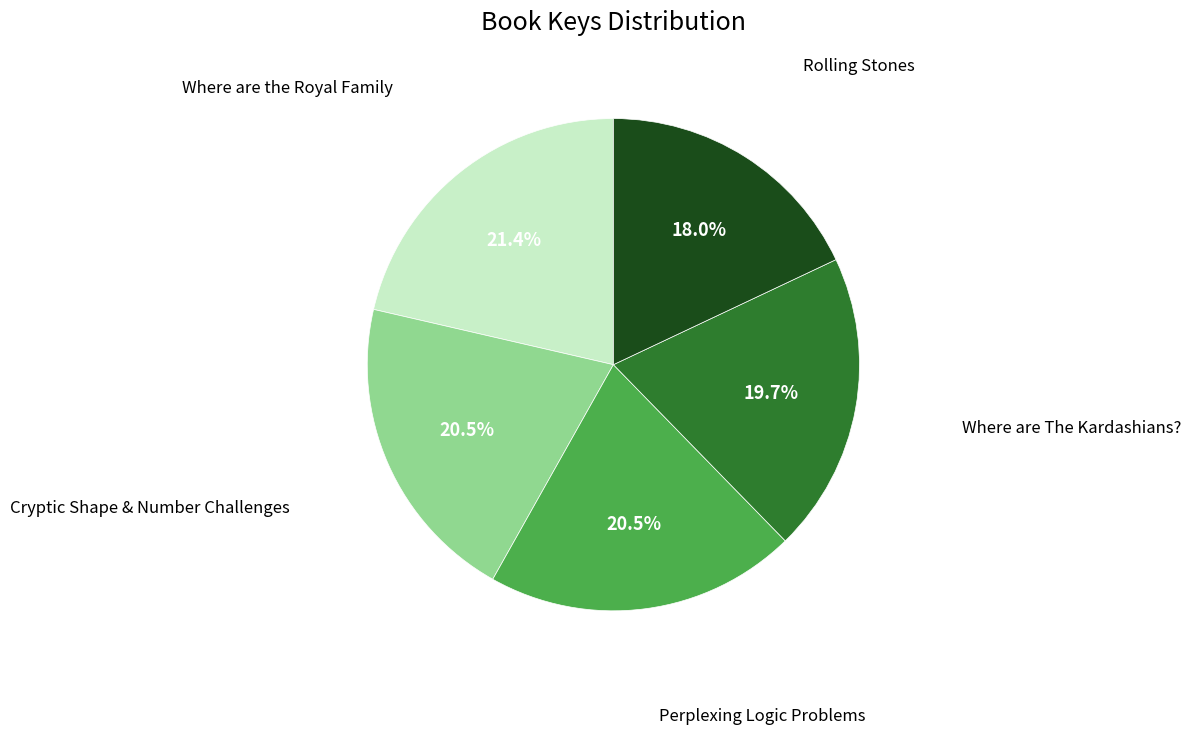

Does any single category account for the majority?

No